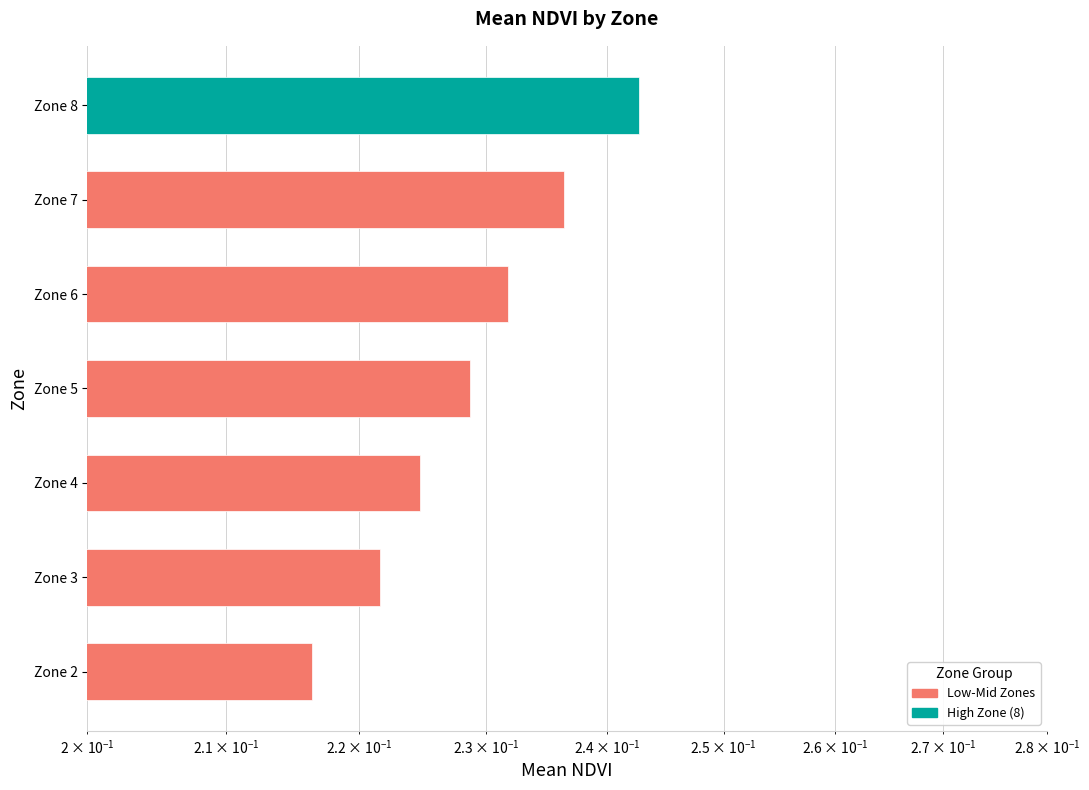

Reading left to right, list all the values displayed in this chart.

0.2	0.2	0.2	0.2	0.2	0.2	0.2